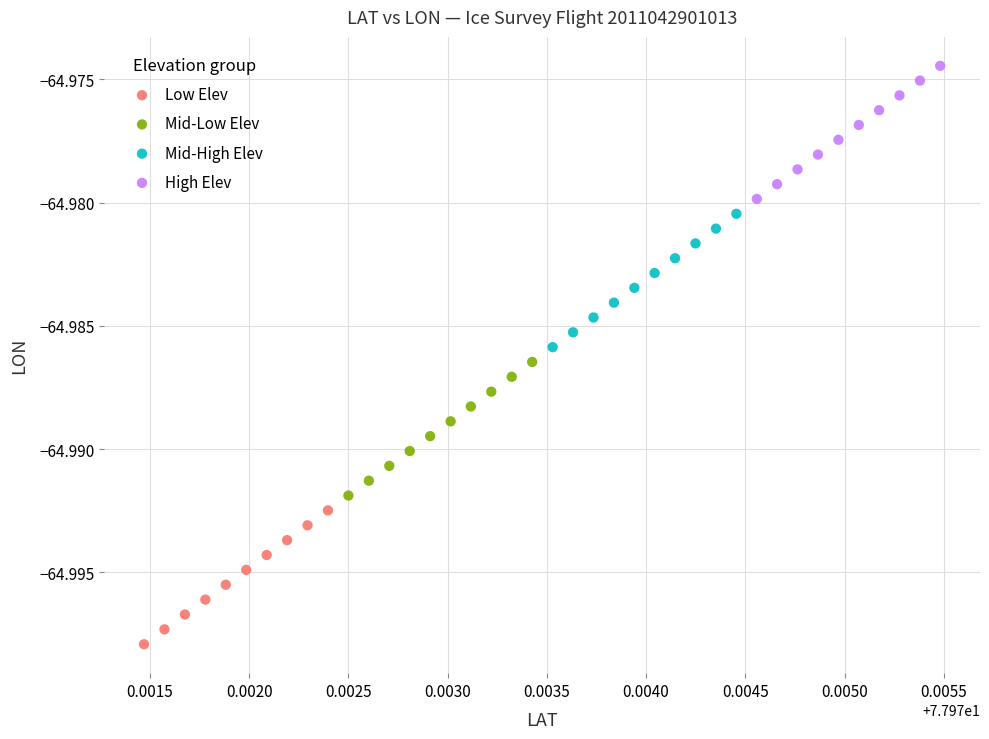

Which series has the widest spread of Y values?

Low Elev